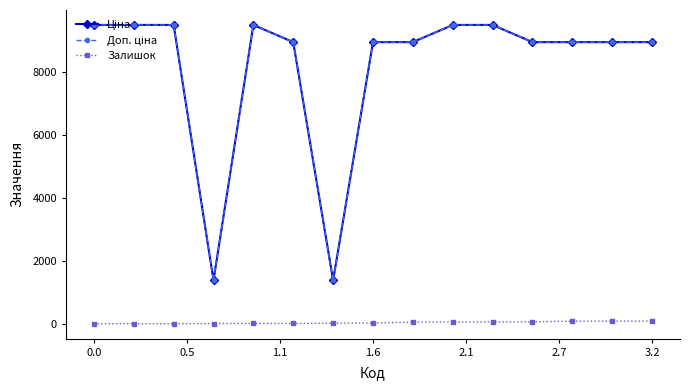

At how many categories does at least one series exceed 3223?

13